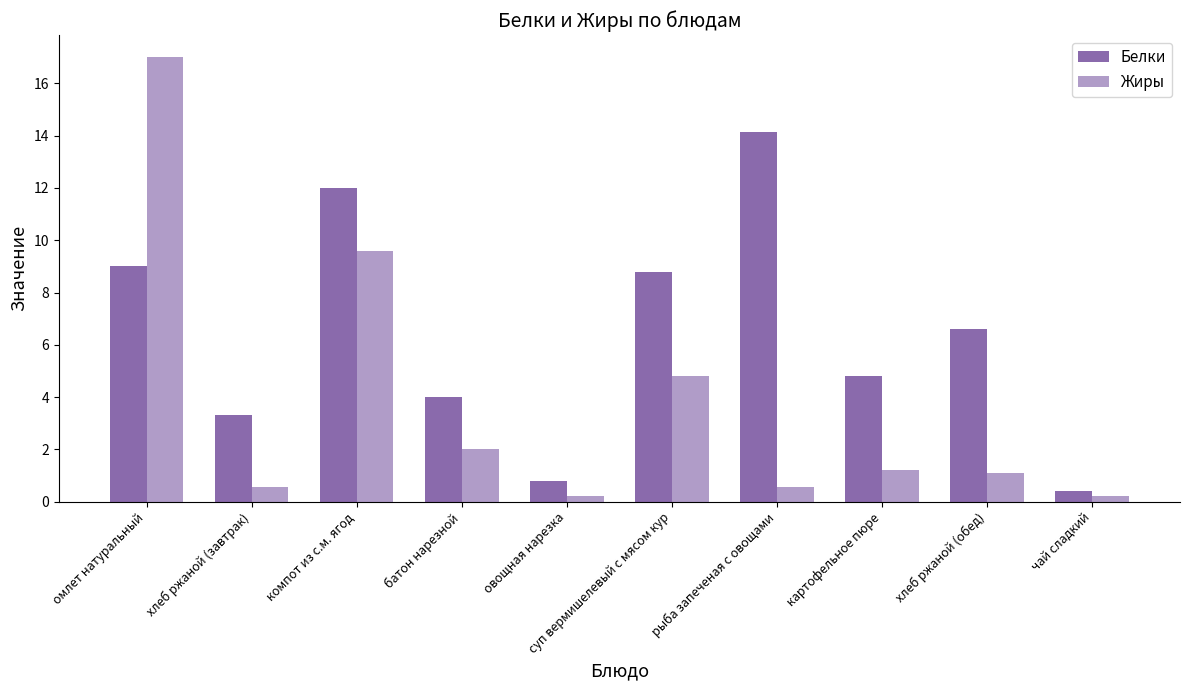

What is the sum of all Белки values?

63.8